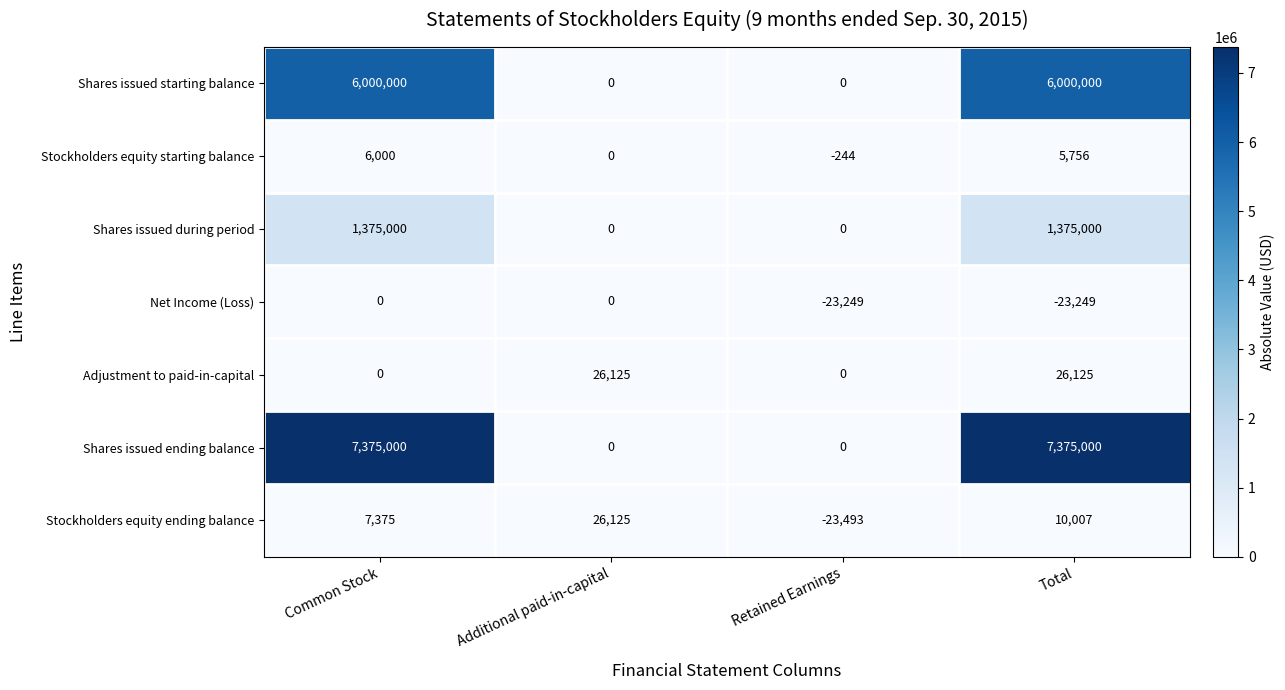

Which series has the widest spread of values?

Shares issued ending balance